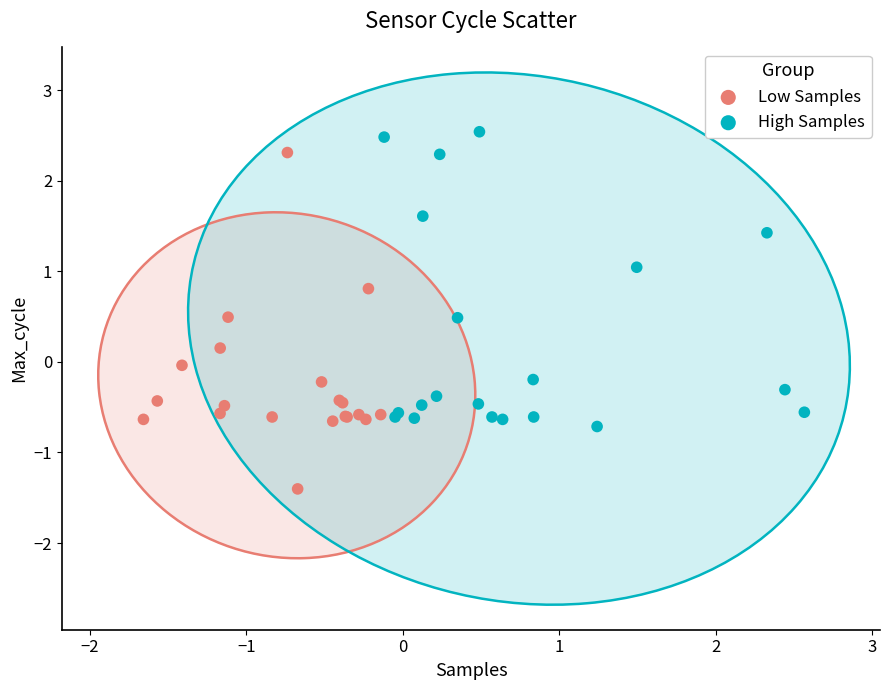

Which series contains the lowest Y value?

Low Samples